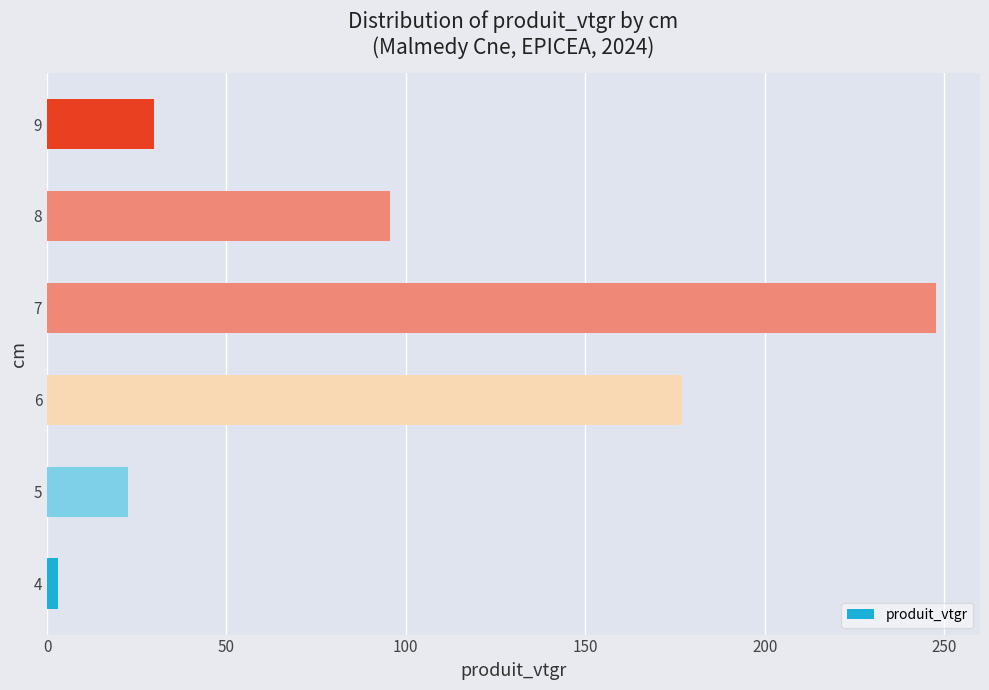

Reading bottom to top, what are all the values shown in this chart?

4=3.0	5=22.6	6=177.0	7=247.6	8=95.5	9=29.7